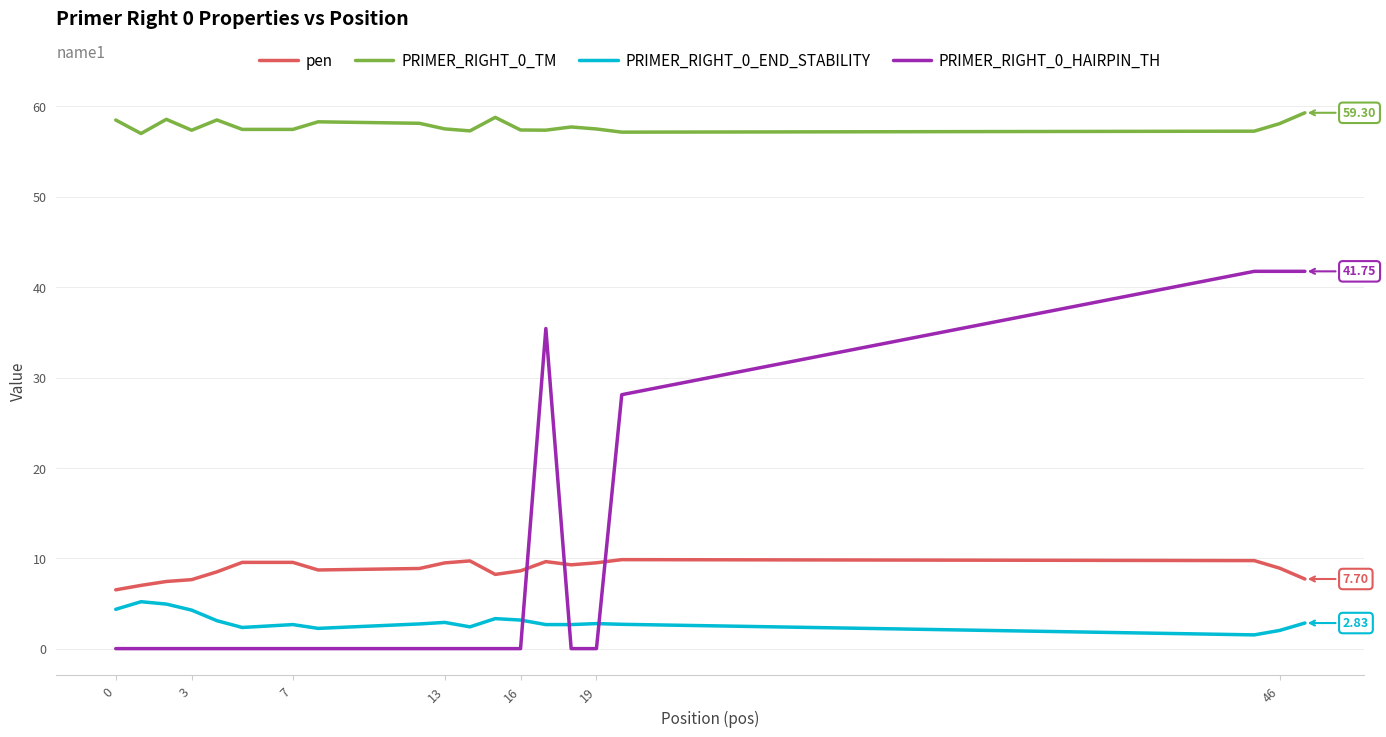

True or false: PRIMER_RIGHT_0_HAIRPIN_TH and PRIMER_RIGHT_0_TM cross at least once.

False